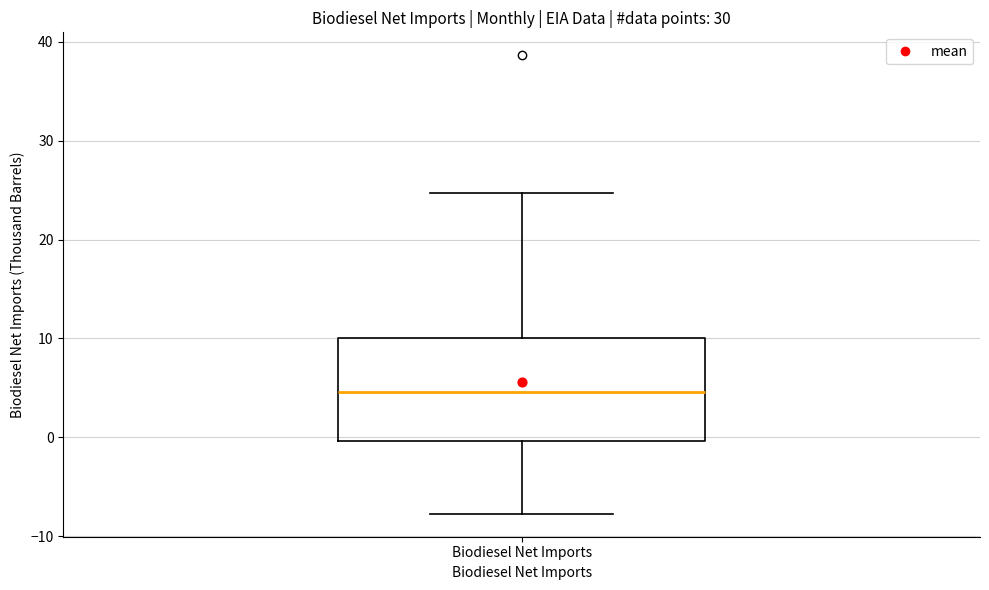

Transcribe this box plot: give where the median line is, the range the box spans, and where the two whiskers end, as read against the y-axis. The values are not printed on the chart, so give them approximately, as read against the axis.

median 5, box 0 to 10, whiskers -8 to 25